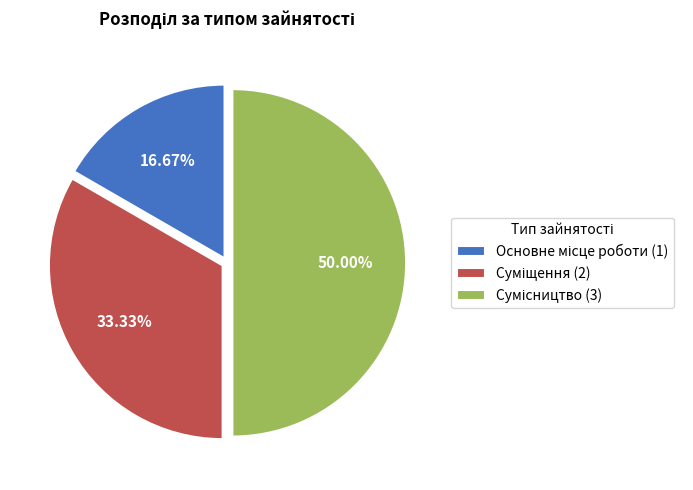

What percentage is the Основне місце роботи slice, to the nearest percent?

17%